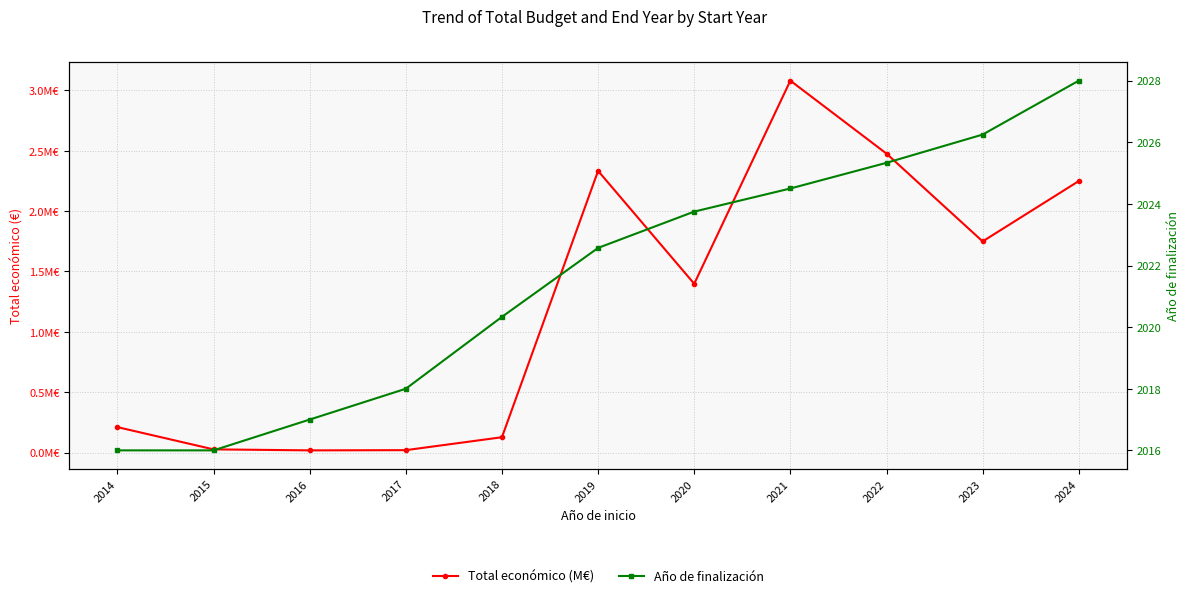

Reading left to right, transcribe all the data shown in this chart.

Total económico (M€): 2014=0.2	2015=0.0	2016=0.0	2017=0.0	2018=0.1	2019=2.3	2020=1.4	2021=3.1	2022=2.5	2023=1.7	2024=2.2
Año de finalización: 2014=2016.0	2015=2016.0	2016=2017.0	2017=2018.0	2018=2020.3	2019=2022.6	2020=2023.8	2021=2024.5	2022=2025.3	2023=2026.2	2024=2028.0